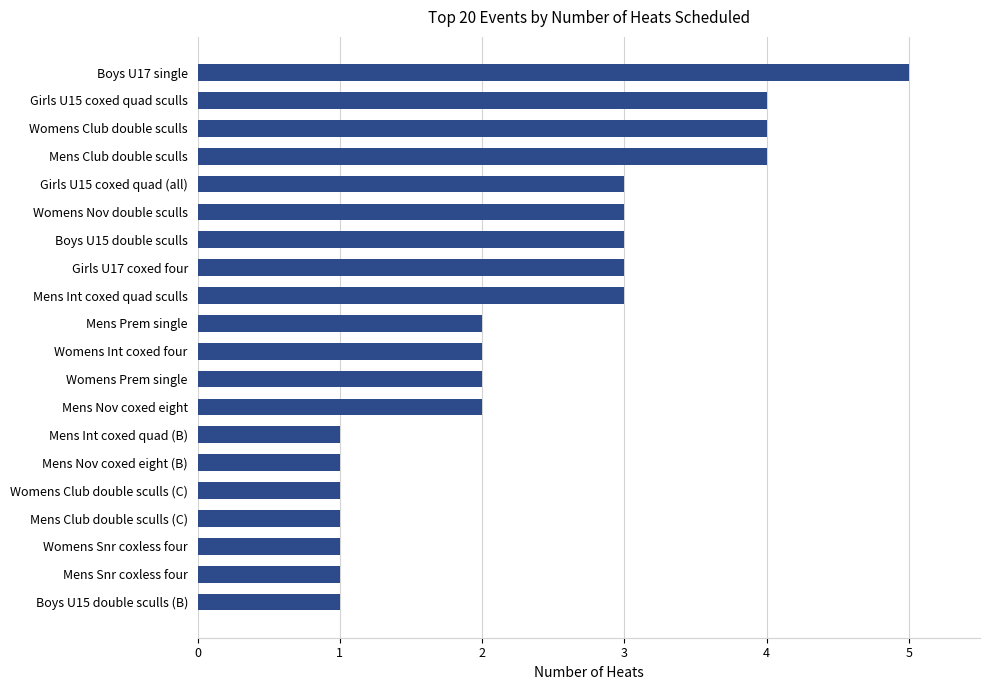

Between Womens Snr coxless four and Girls U15 coxed quad sculls, which is larger?

Girls U15 coxed quad sculls